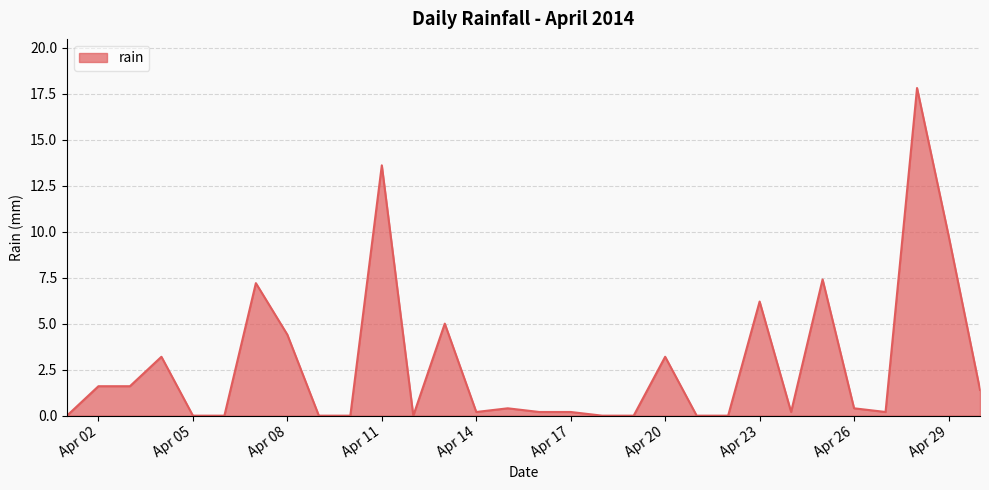

What is the difference between the maximum and minimum values?

17.8